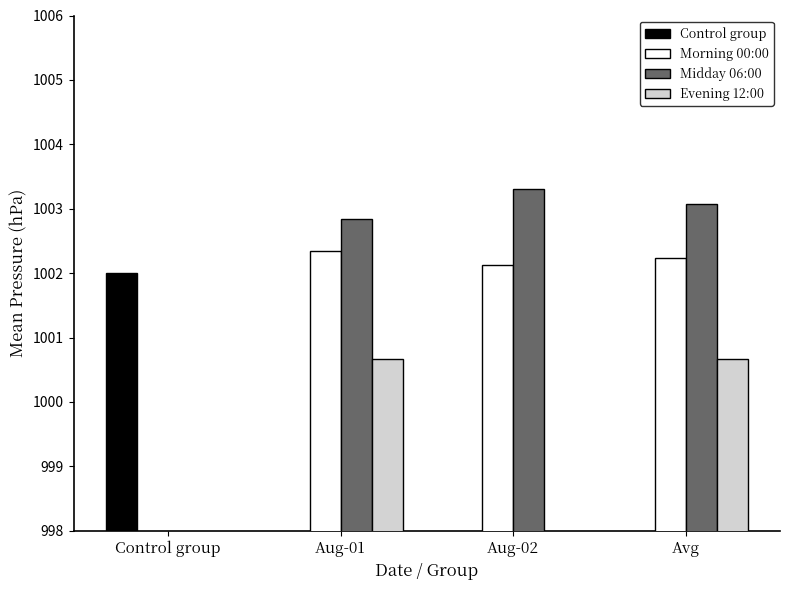

Between Avg and Control group, which is larger?

Control group